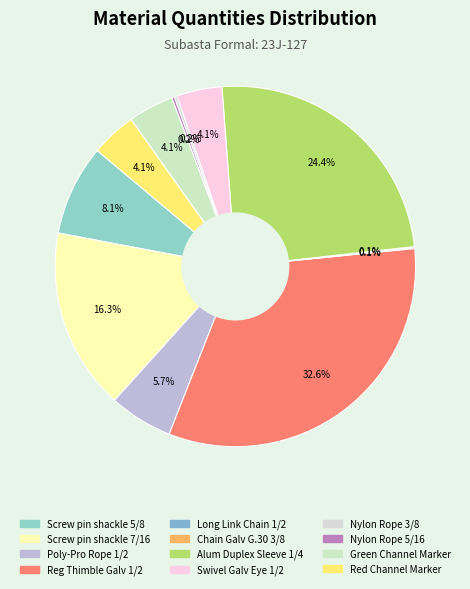

To the nearest percent, what is the average slice percentage?

8%